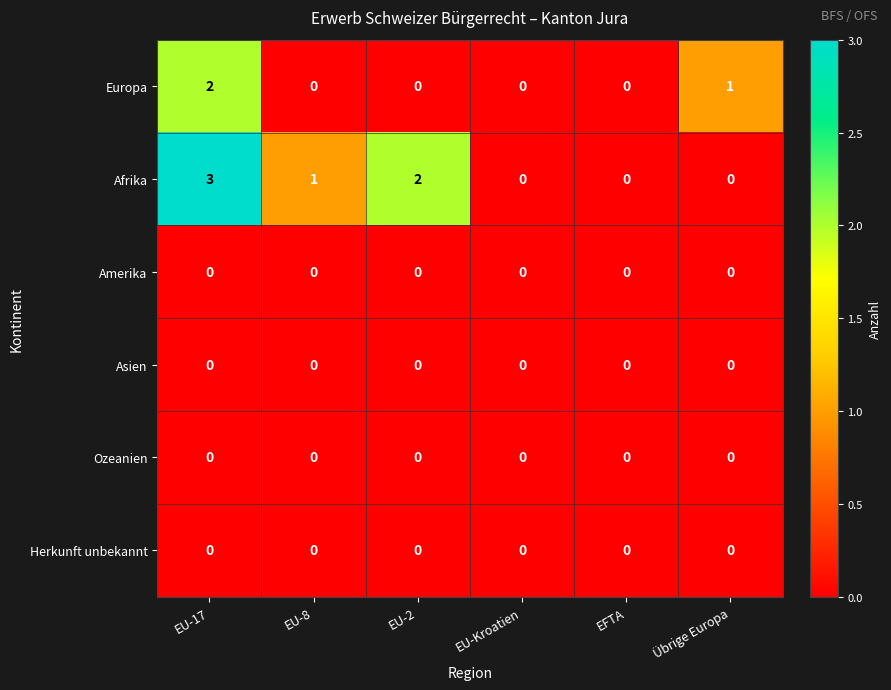

Is it true that Europa equals -1 at EU-2?

False